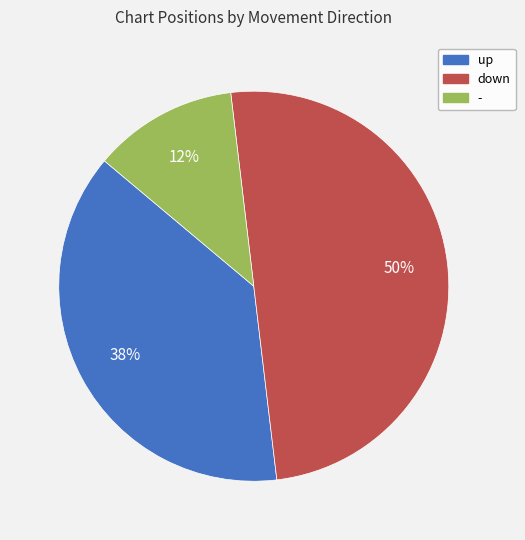

Is the sum of - and down greater than half?

Yes